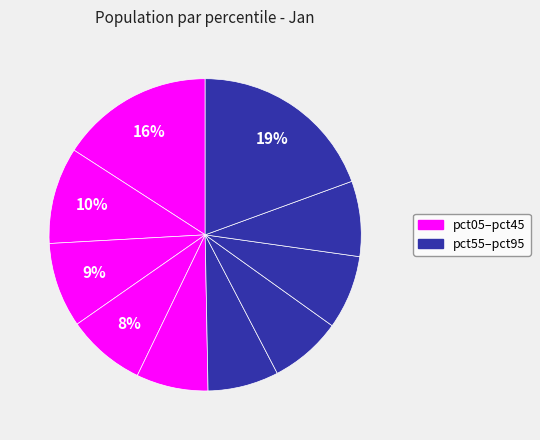

How many slices are in this pie chart?

10